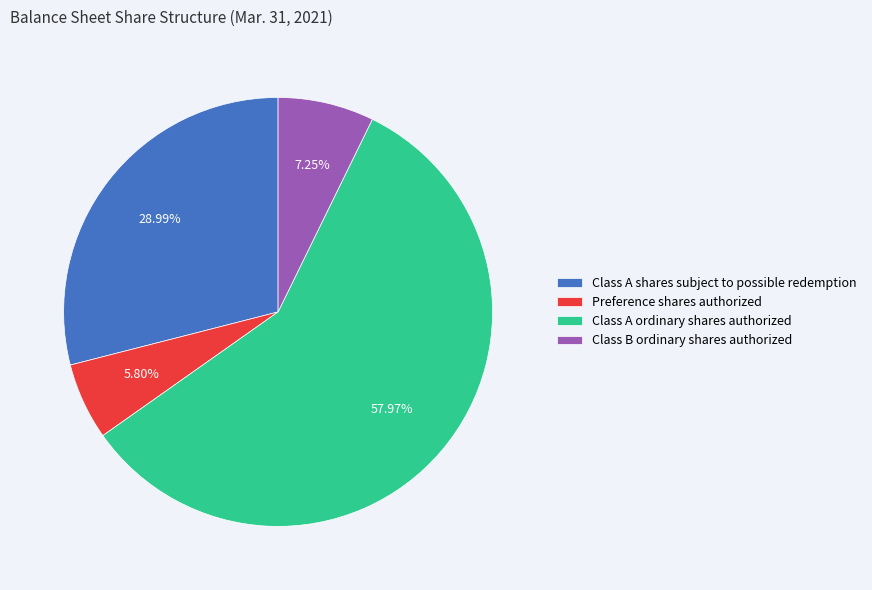

What is the largest slice in the pie chart?

Class A ordinary shares authorized